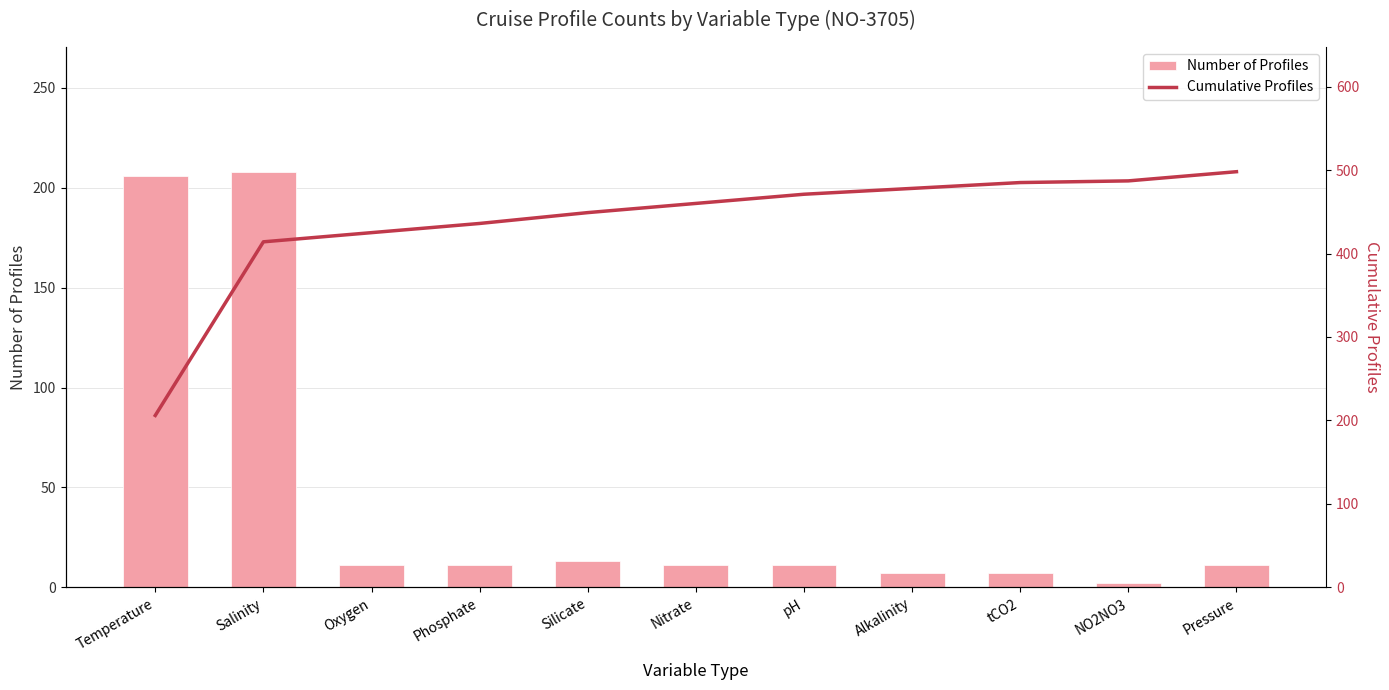

What is the sum of all Number of Profiles values?

498